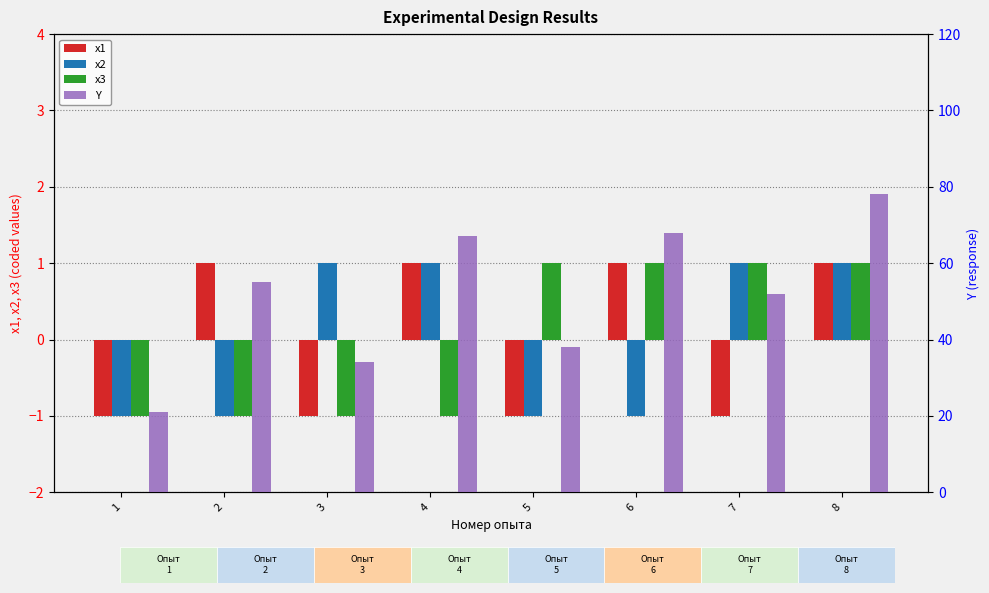

Rank the categories by x2 value from highest to lowest.

3, 4, 7, 8, 1, 2, 5, 6